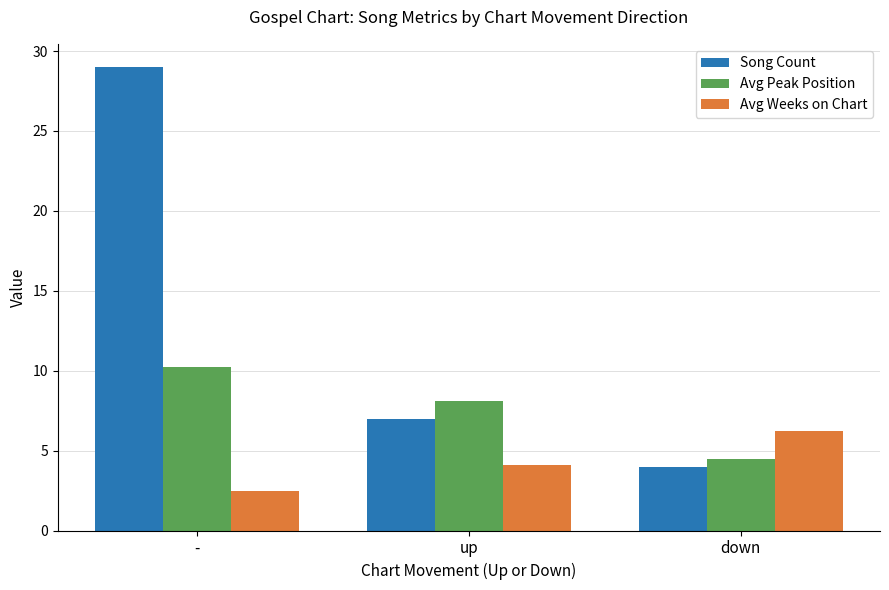

How many values in the Avg Peak Position series are below 8?

1